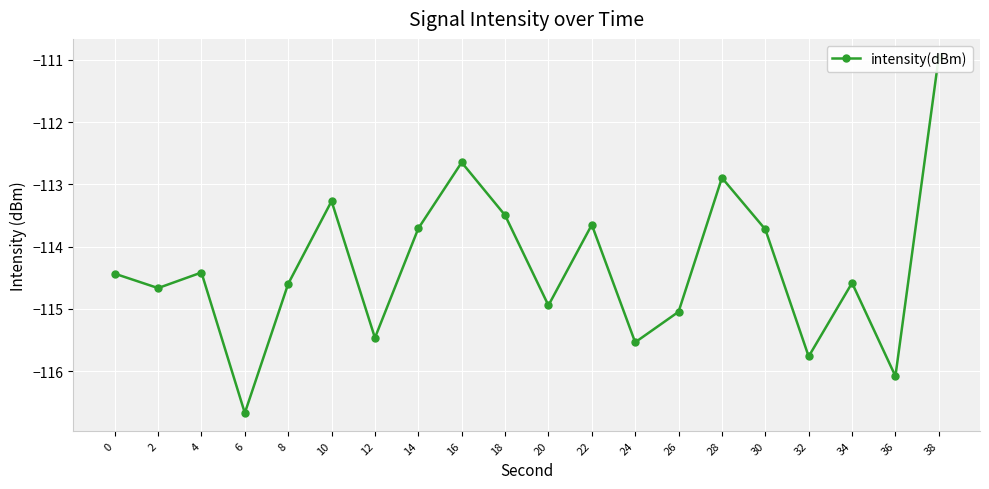

Where is the first local minimum?

2